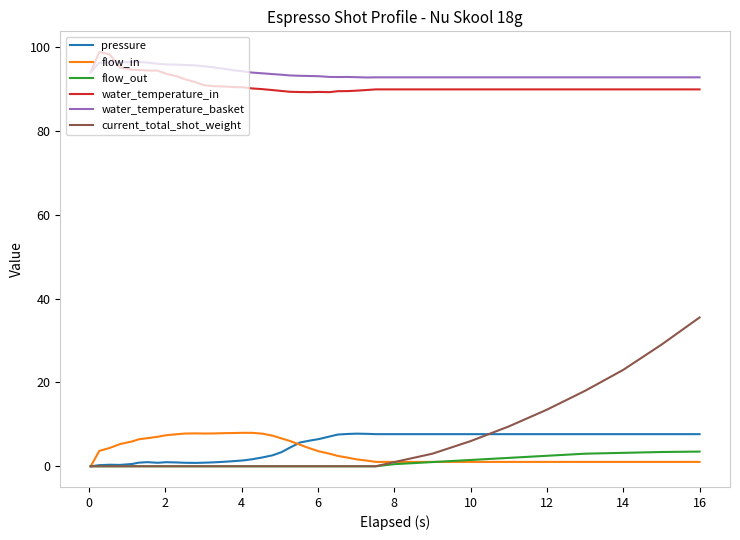

What is the maximum value shown in the chart?

98.8